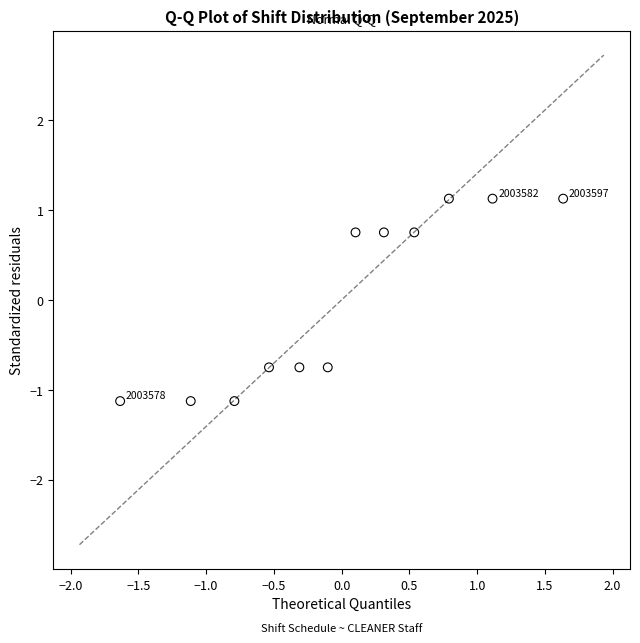

What is the range of X values (max minus min)?

3.3